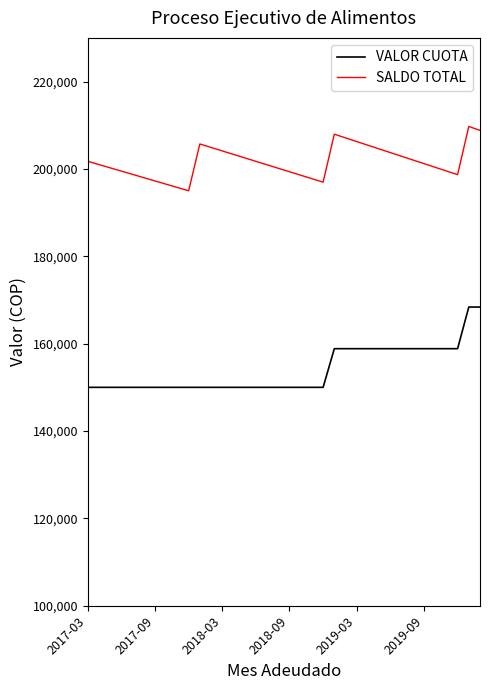

True or false: SALDO TOTAL and VALOR CUOTA intersect in this chart.

False